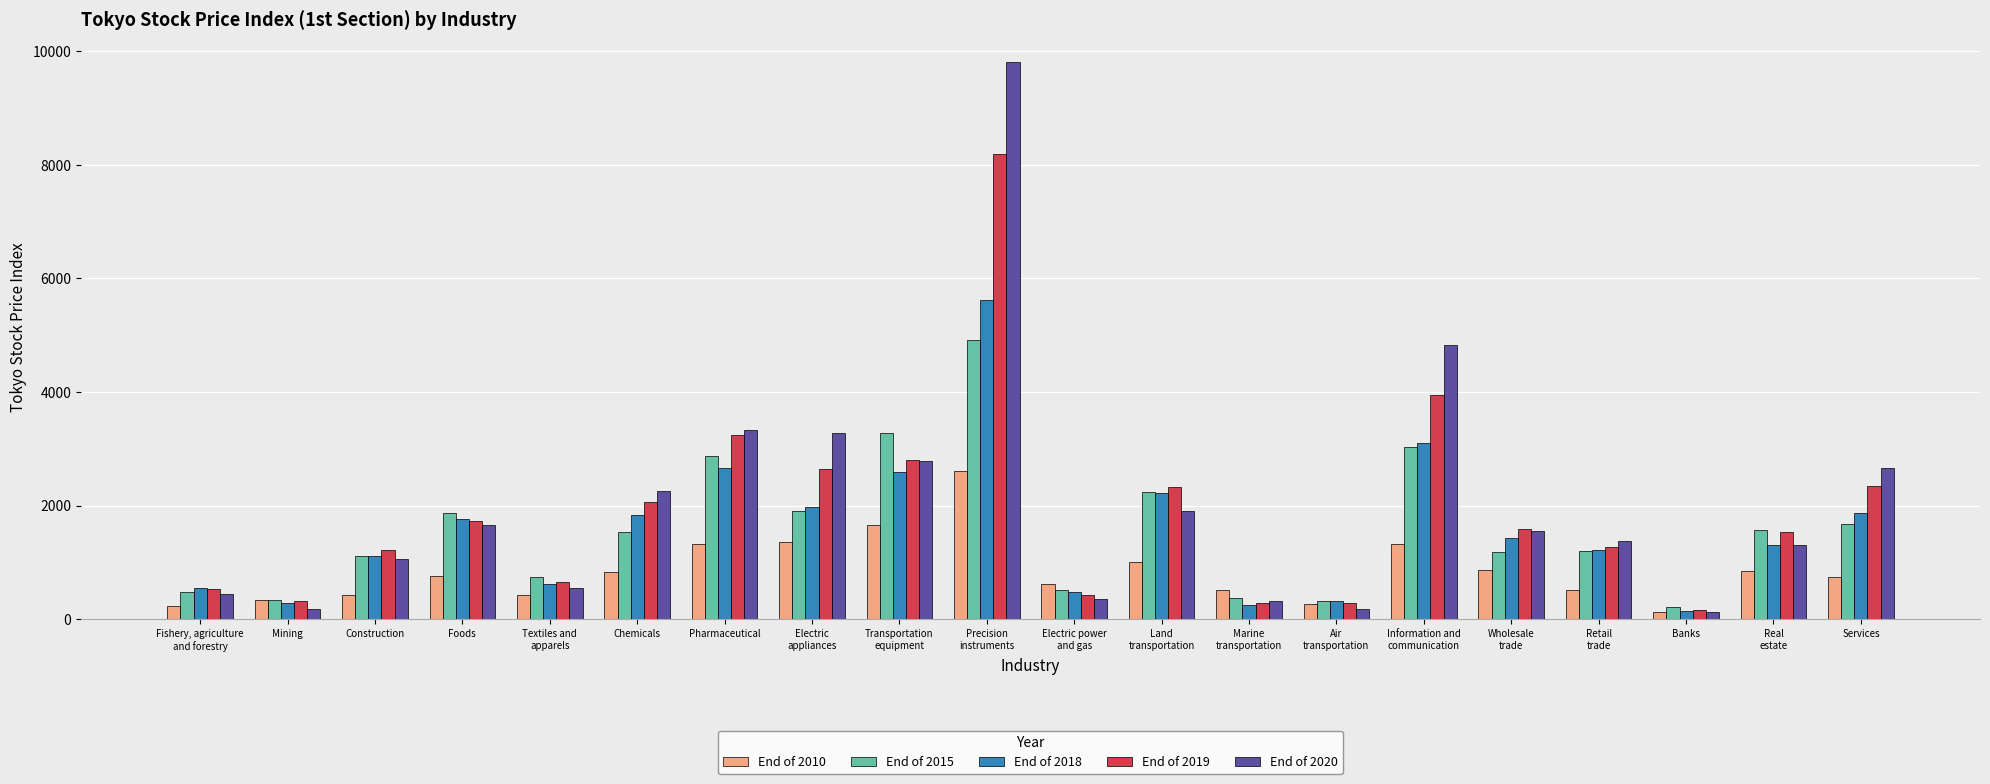

What is the greatest value displayed?

9812.4